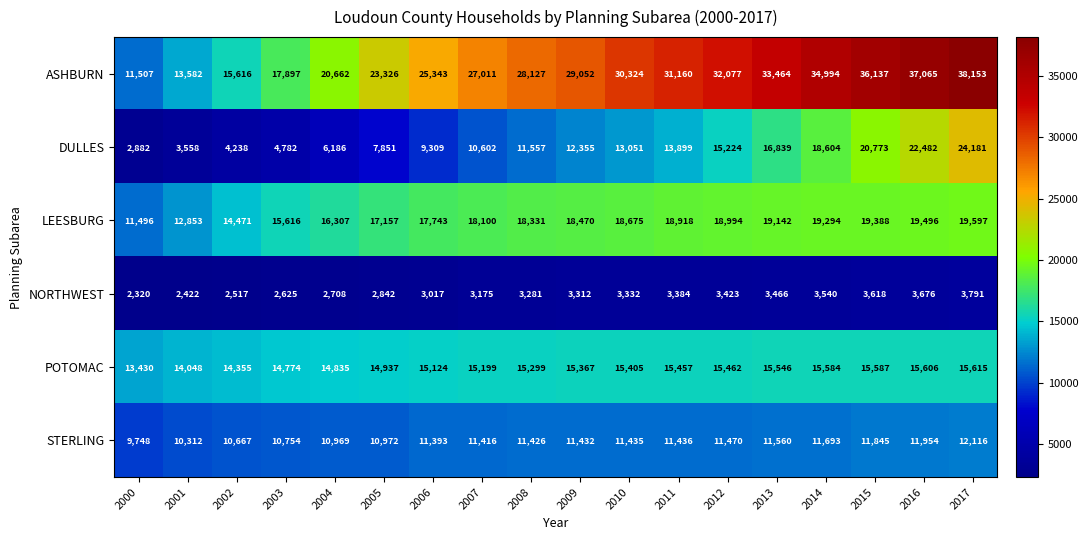

Rank the series at 2011 from highest to lowest value.

ASHBURN, LEESBURG, POTOMAC, DULLES, STERLING, NORTHWEST